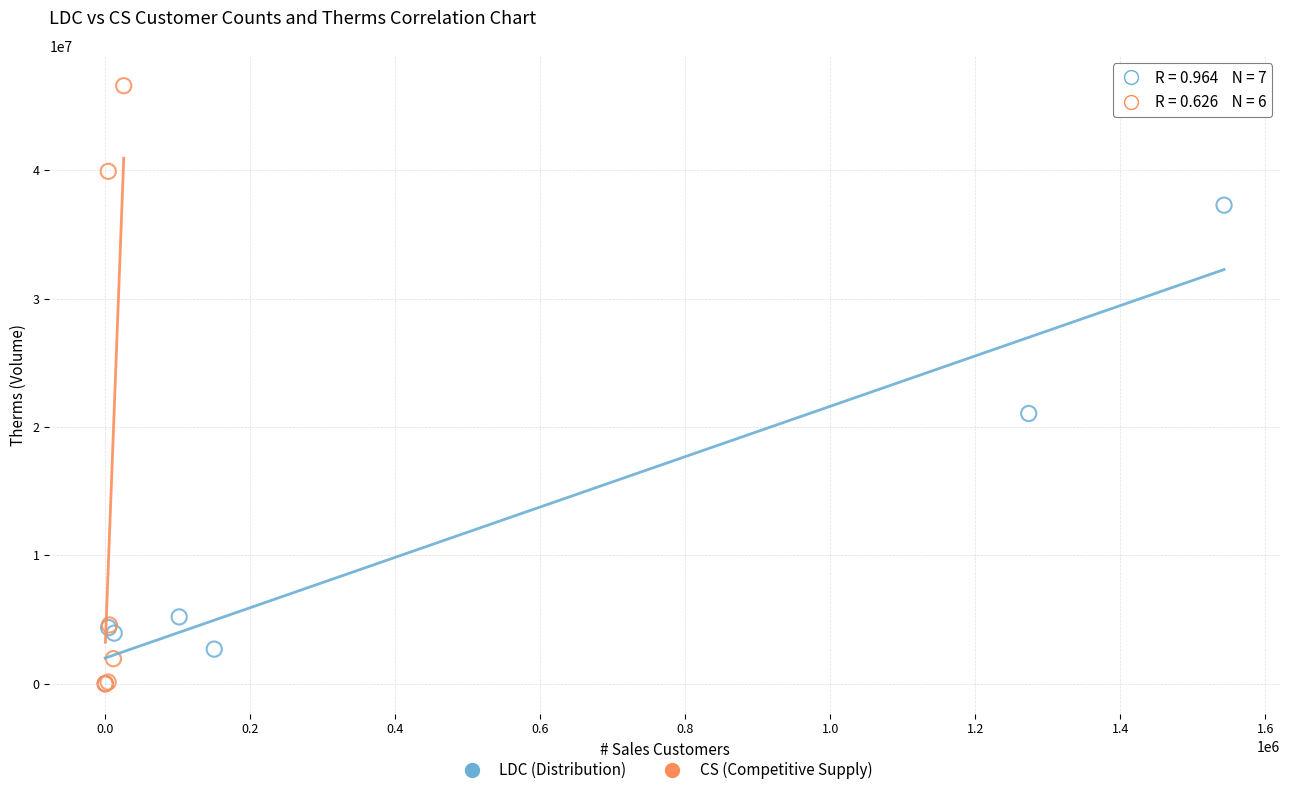

Which series contains the highest Y value?

CS (Competitive Supply)